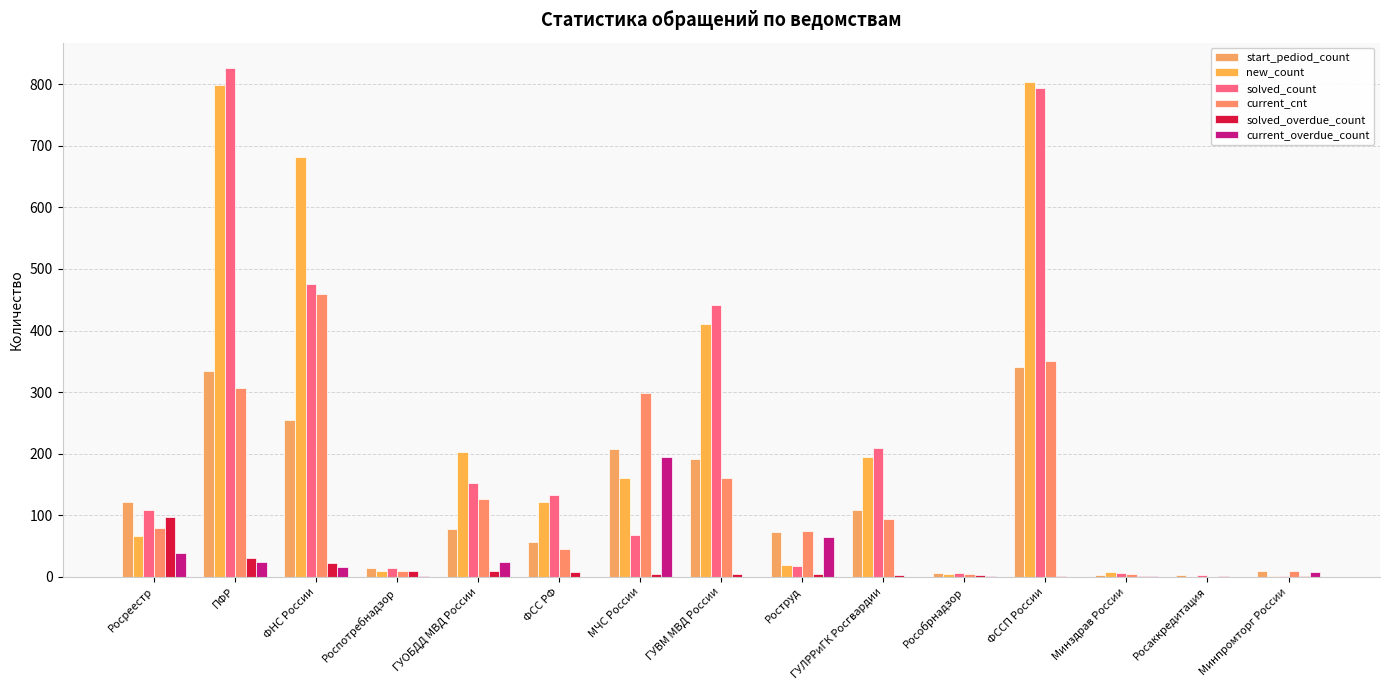

At which category is the sum across all series the highest?

ПФР